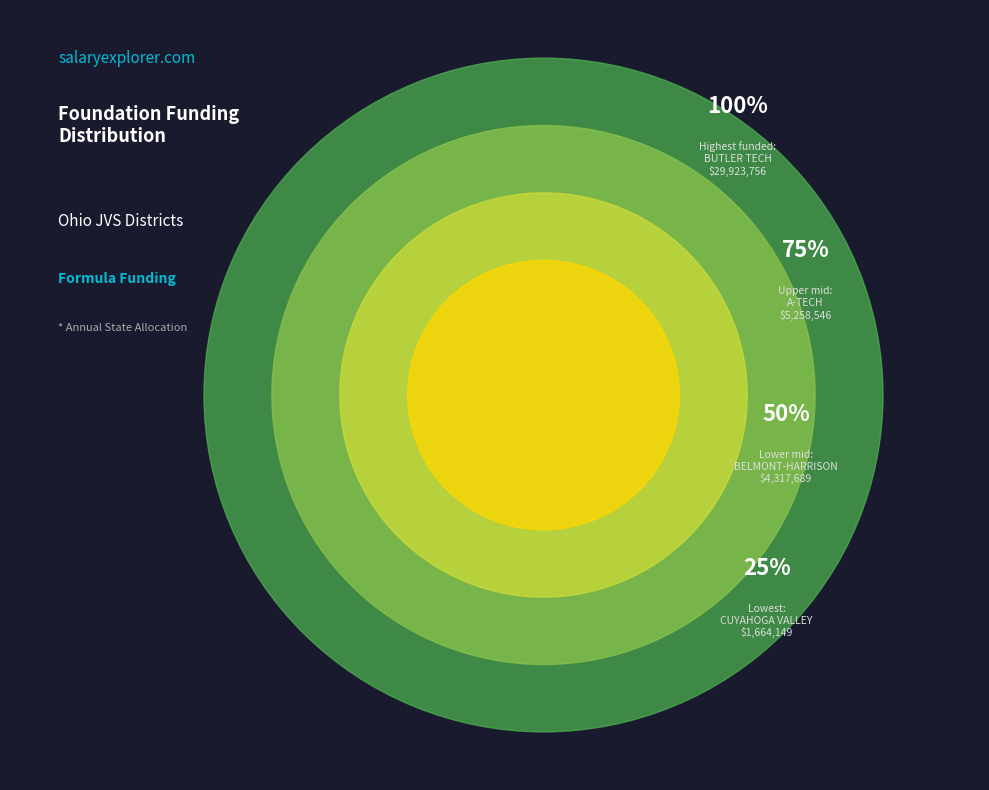

Which category has the smallest portion of the pie?

CUYAHOGA VALLEY